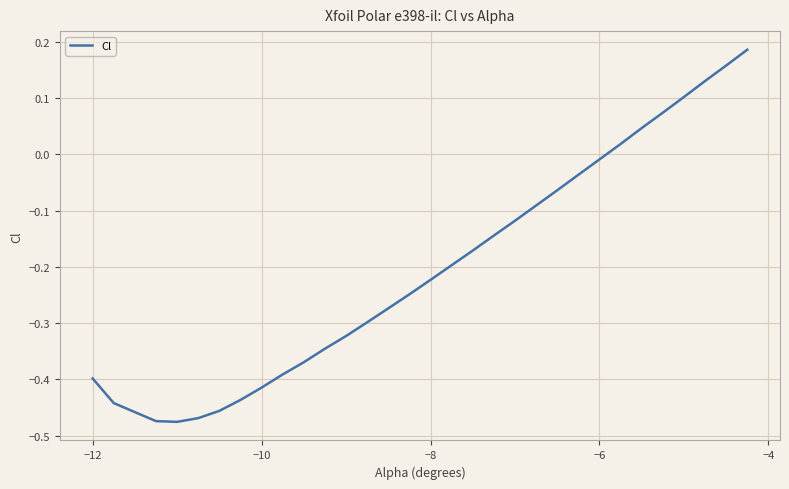

What is the difference between the maximum and minimum values?

0.7